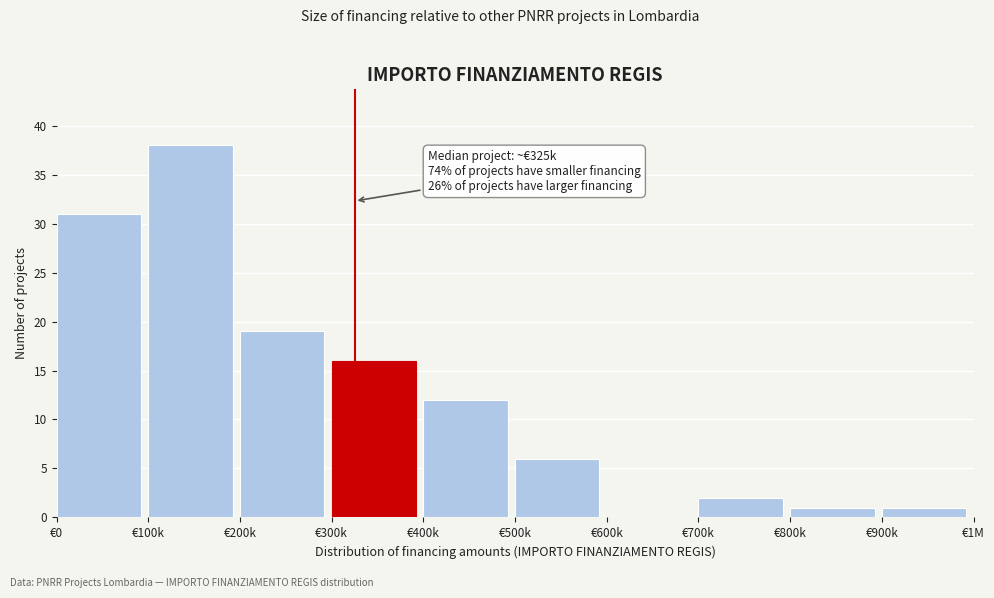

Reading left to right, what are all the values shown in this chart?

€0=31	€100k=38	€200k=19	€300k=16	€400k=12	€500k=6	€600k=0	€700k=2	€800k=1	€900k=1